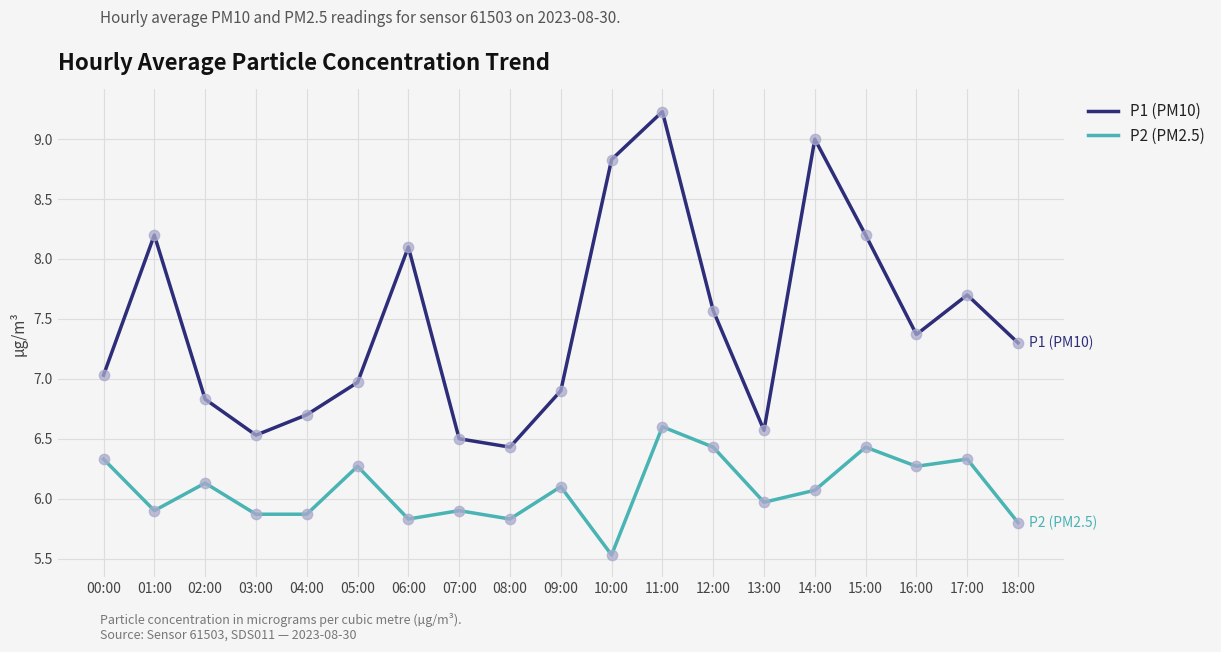

What is the total value across all series at 06:00?

13.9